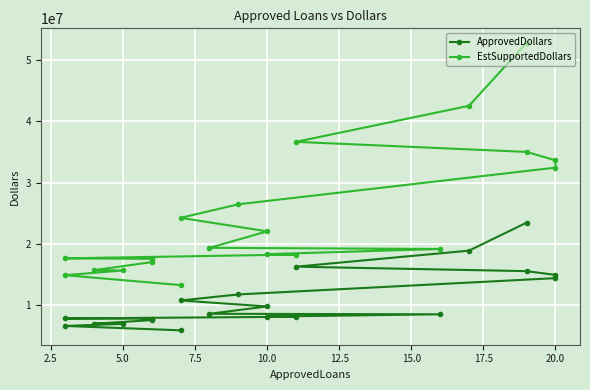

What are all the series names shown in the legend?

ApprovedDollars, EstSupportedDollars